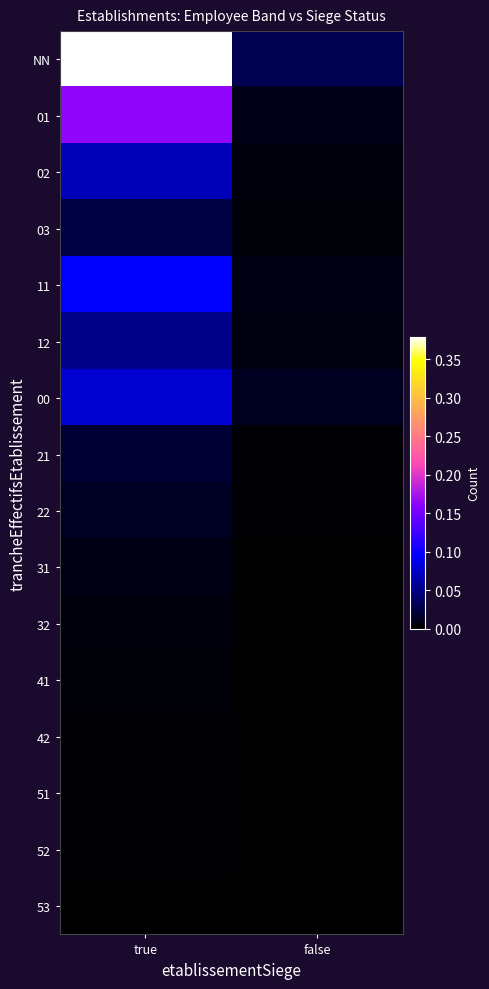

Between false and true, which is larger?

true